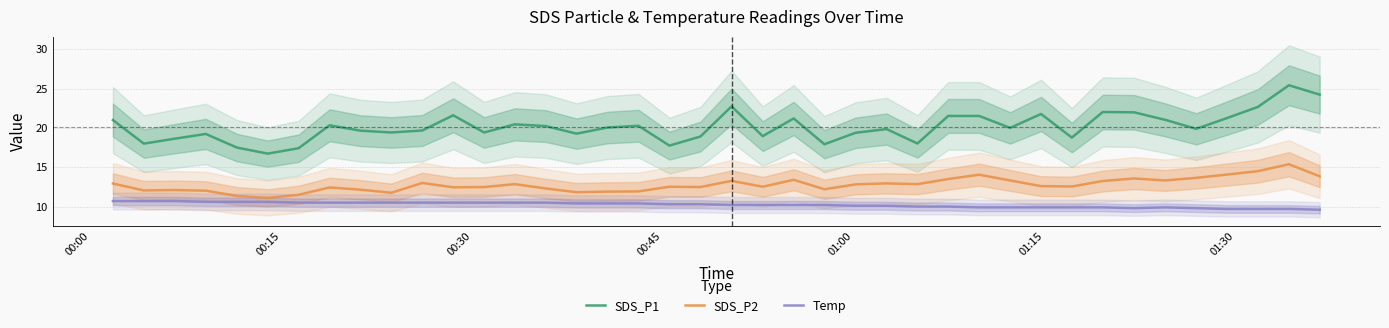

What is the lowest value of the SDS_P2 series?

11.1